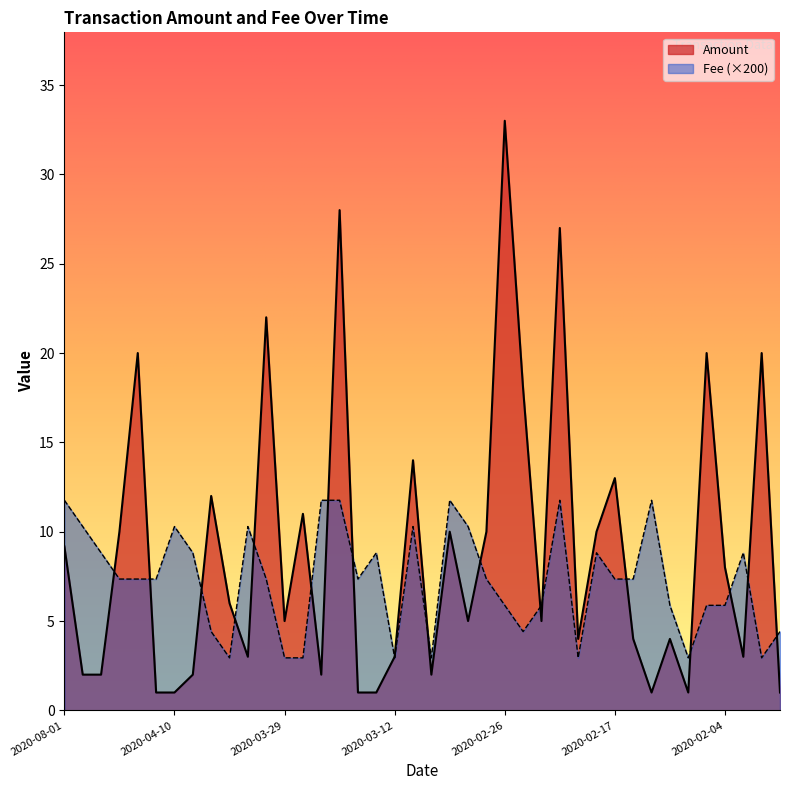

What is the difference between the maximum and minimum values in the Fee series?

8.8